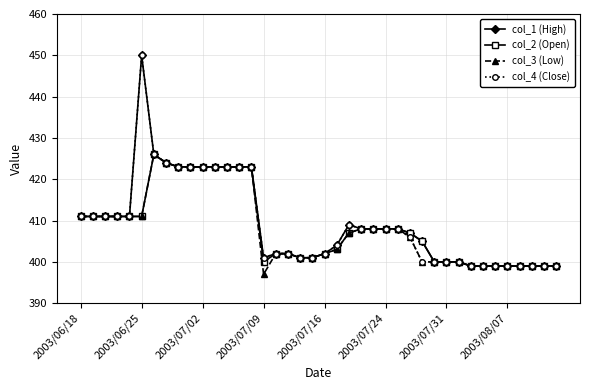

What is the greatest value displayed?

450